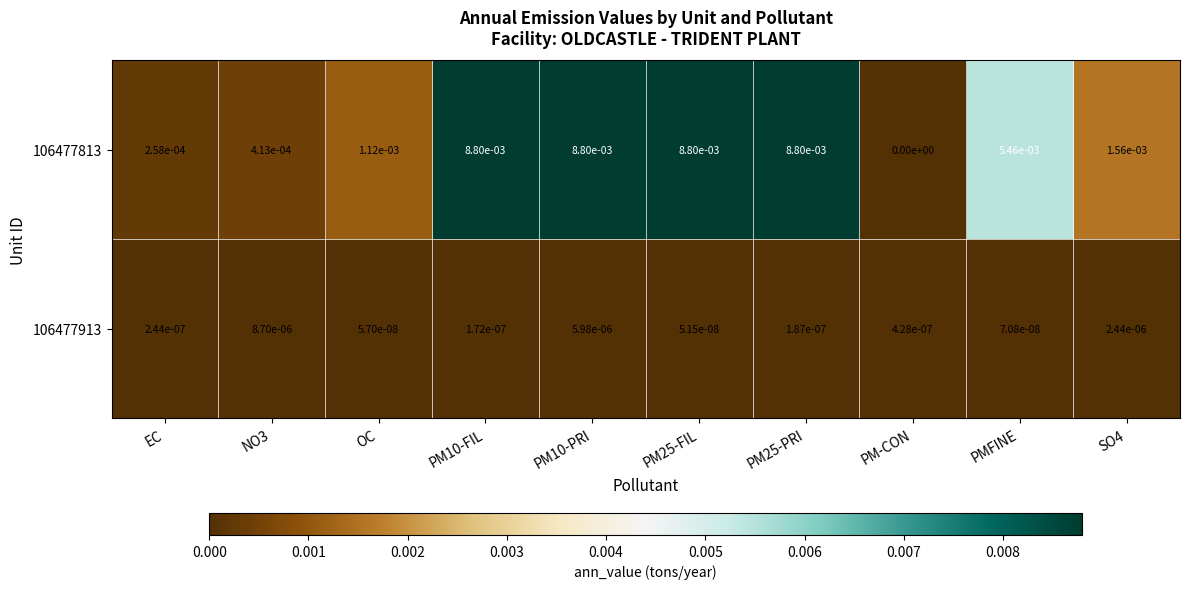

Between EC and PM25-PRI, which series saw the biggest shift?

106477813